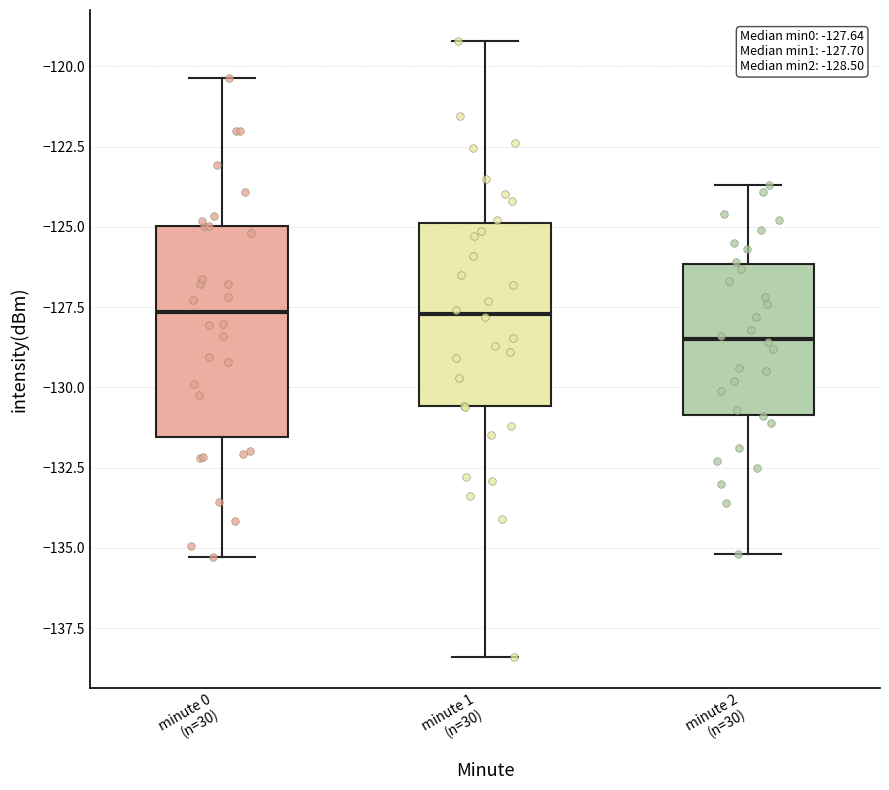

Which box is the tallest, from its lower edge to its upper edge?

minute 0 (n=30)